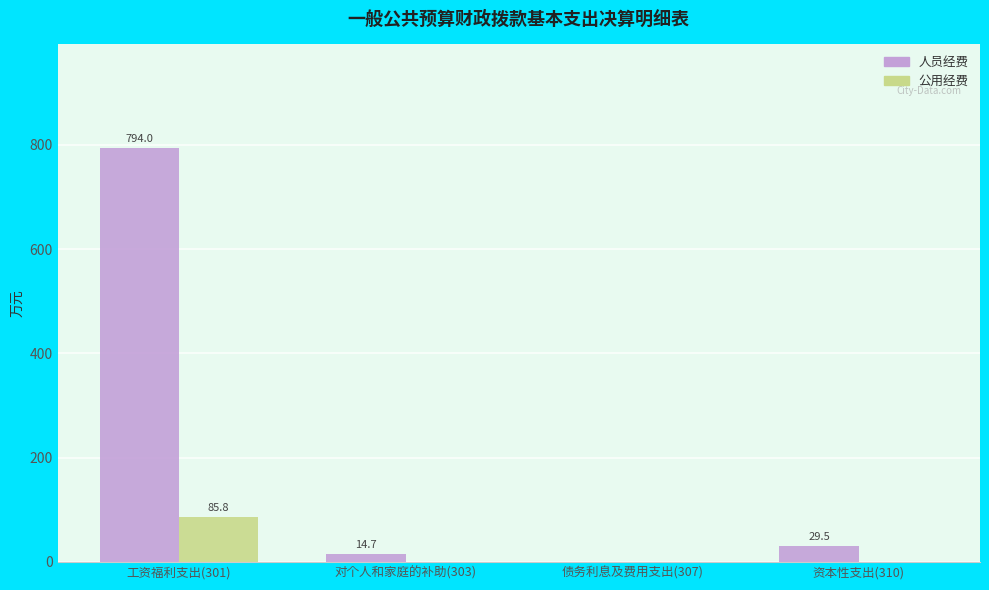

Between 工资福利支出(301) and 资本性支出(310), which series saw the biggest shift?

人员经费